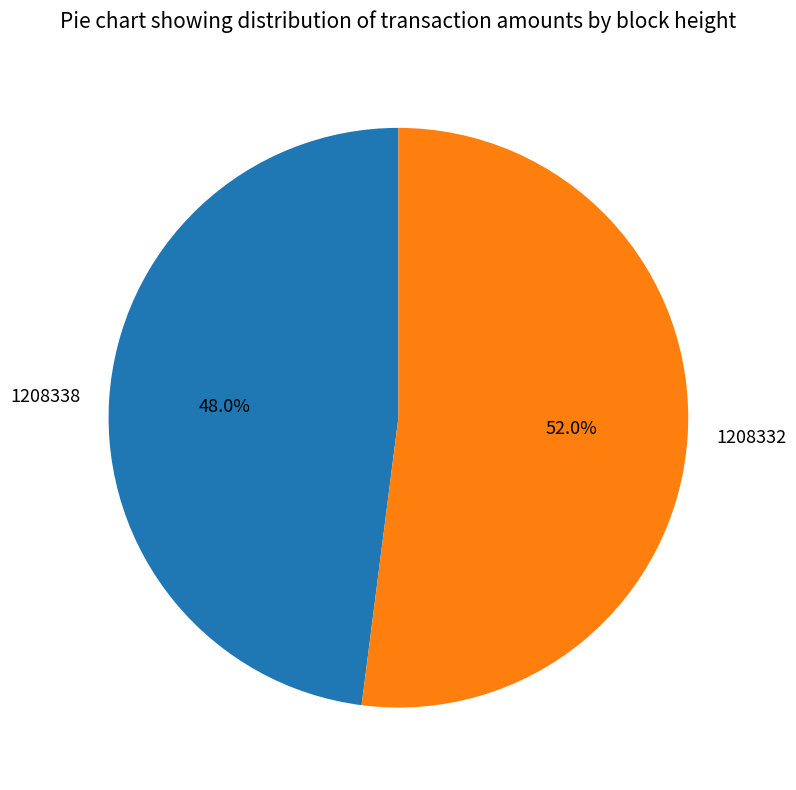

What is the majority slice?

1208332